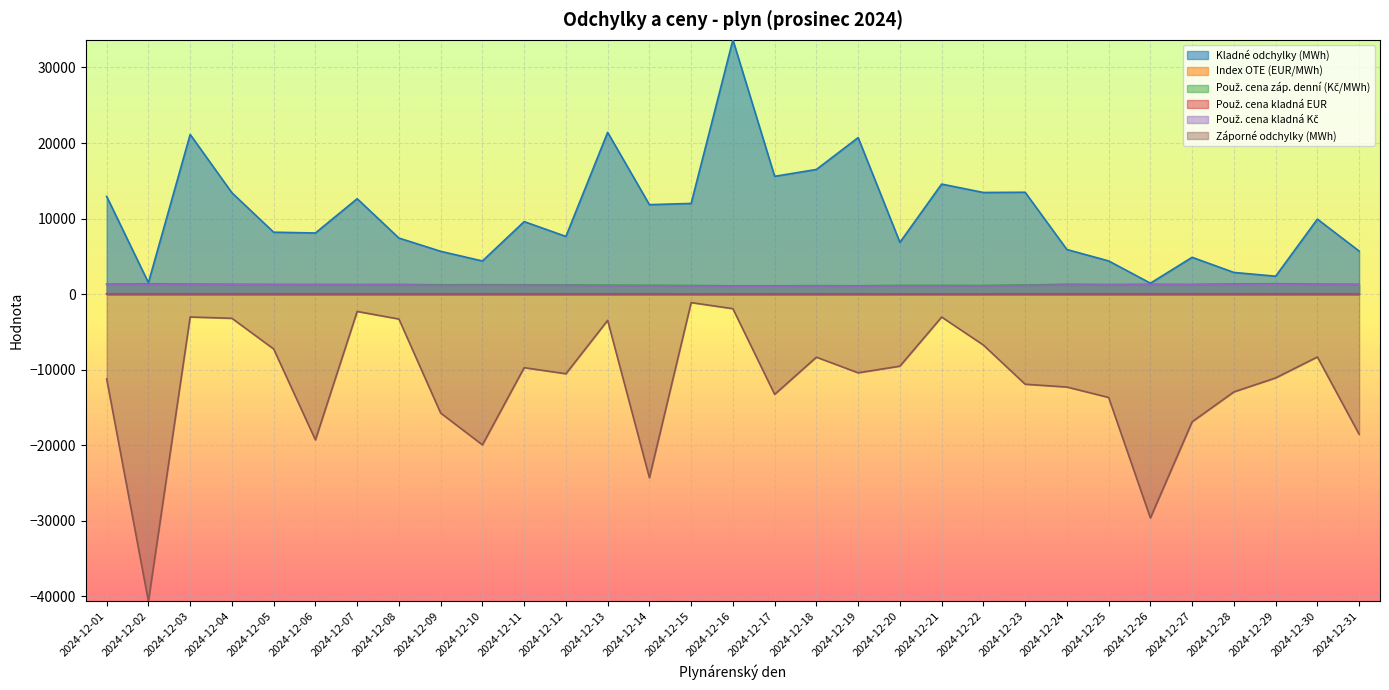

At 2024-12-03, list the series in order from smallest to largest.

Záporné odchylky (MWh), Použ. cena kladná EUR, Index OTE (EUR/MWh), Použ. cena kladná Kč, Použ. cena záp. denní (Kč/MWh), Kladné odchylky (MWh)